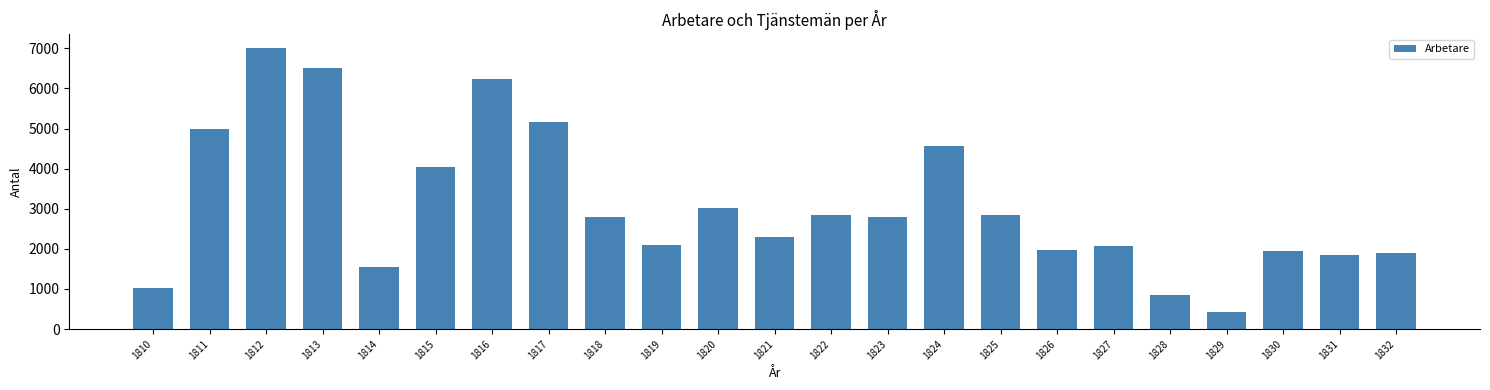

What is the sum of the values at 1816 and 1828?

7065